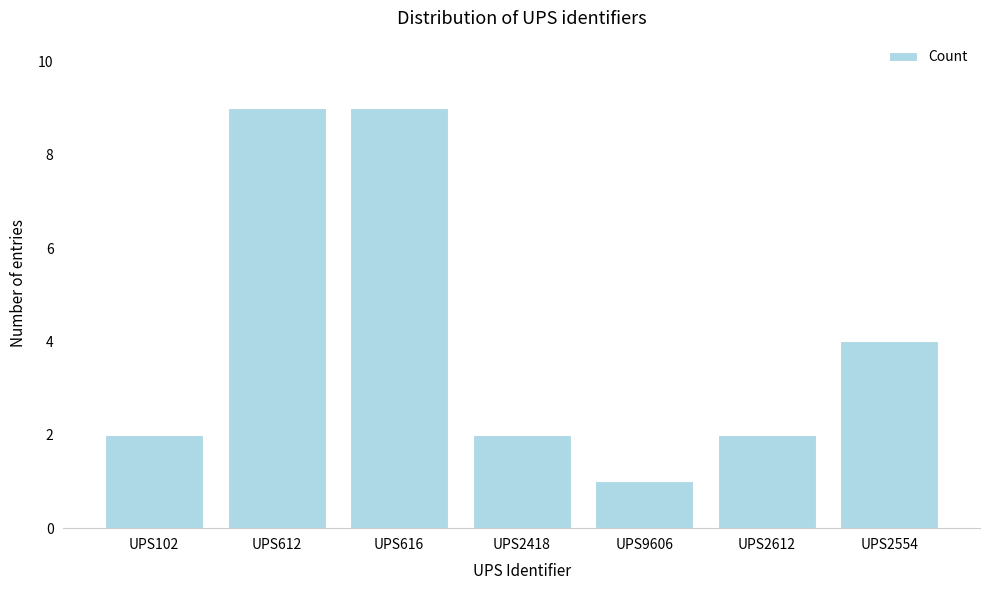

Reading right to left, transcribe all the data shown in this chart.

4	2	1	2	9	9	2